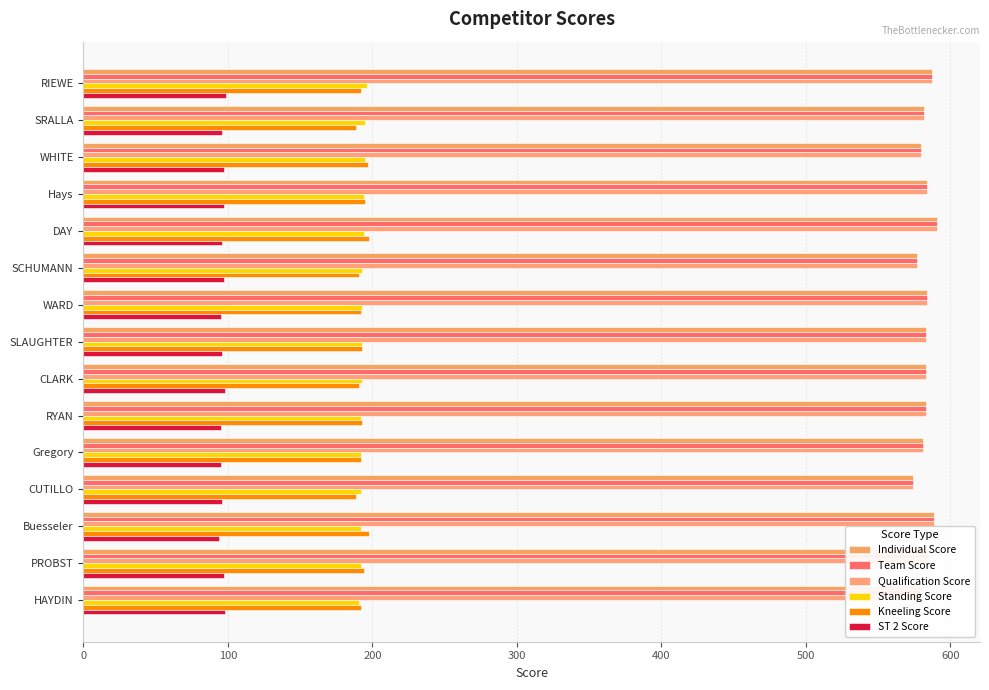

Which series has the largest total across all categories?

Individual Score